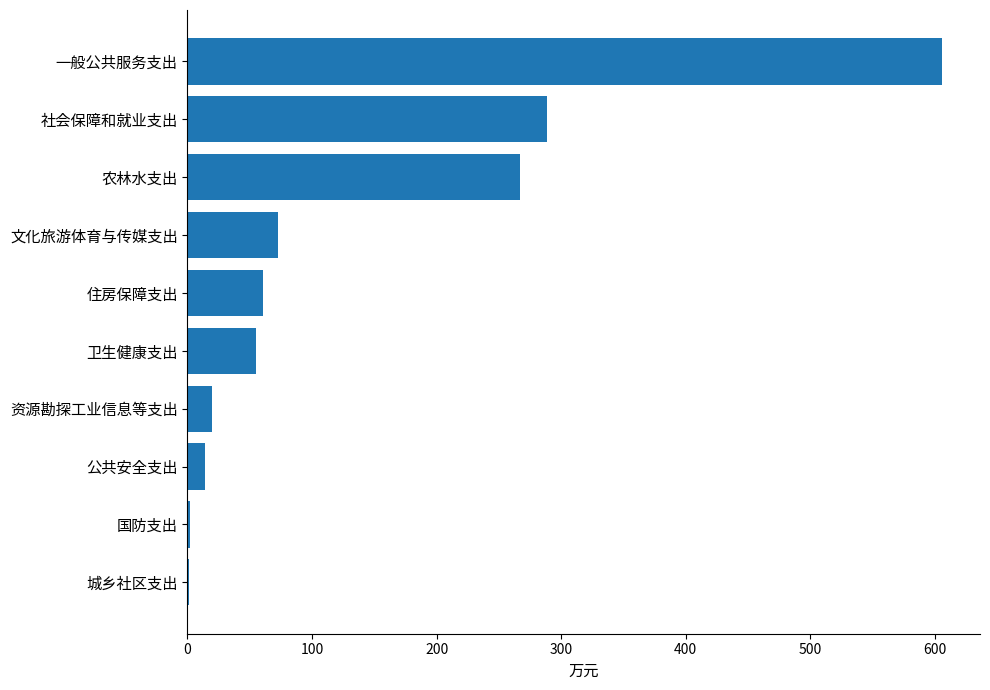

Which category has the highest value across all series?

一般公共服务支出